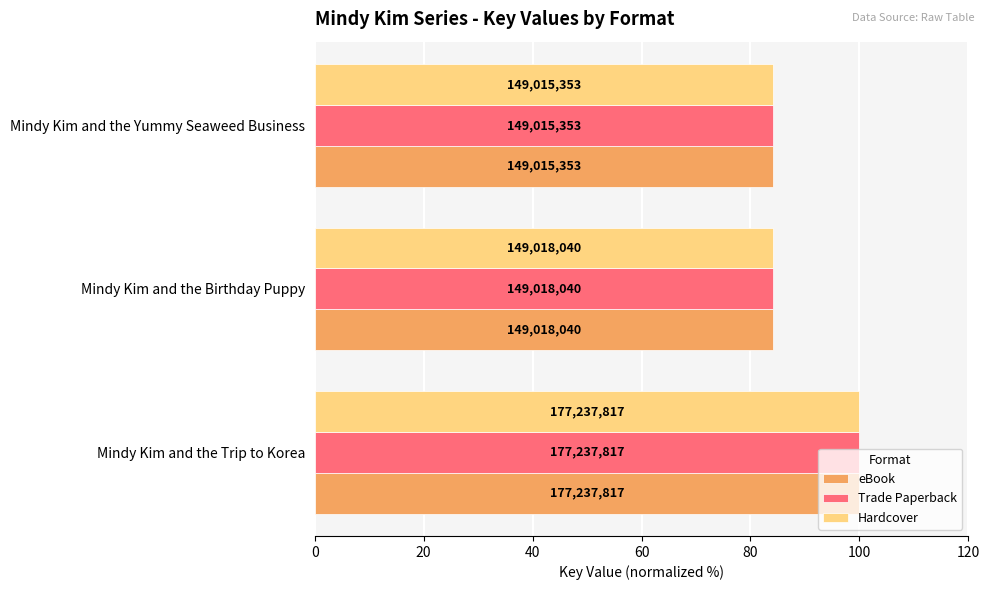

What are all the series names shown in the legend?

eBook, Trade Paperback, Hardcover